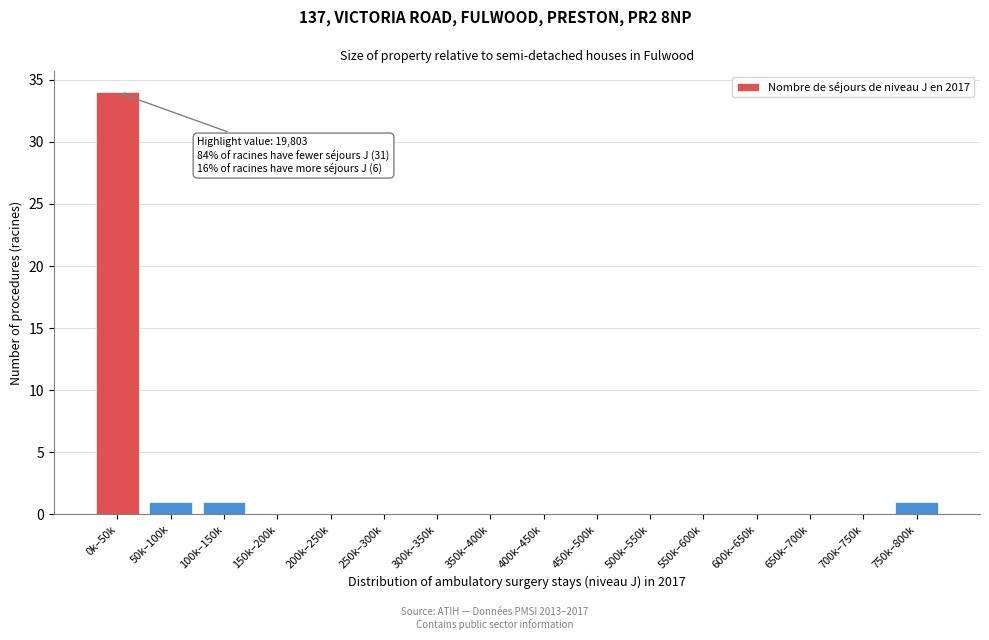

Reading right to left, list all the values displayed in this chart.

750k–800k=1	700k–750k=0	650k–700k=0	600k–650k=0	550k–600k=0	500k–550k=0	450k–500k=0	400k–450k=0	350k–400k=0	300k–350k=0	250k–300k=0	200k–250k=0	150k–200k=0	100k–150k=1	50k–100k=1	0k–50k=34